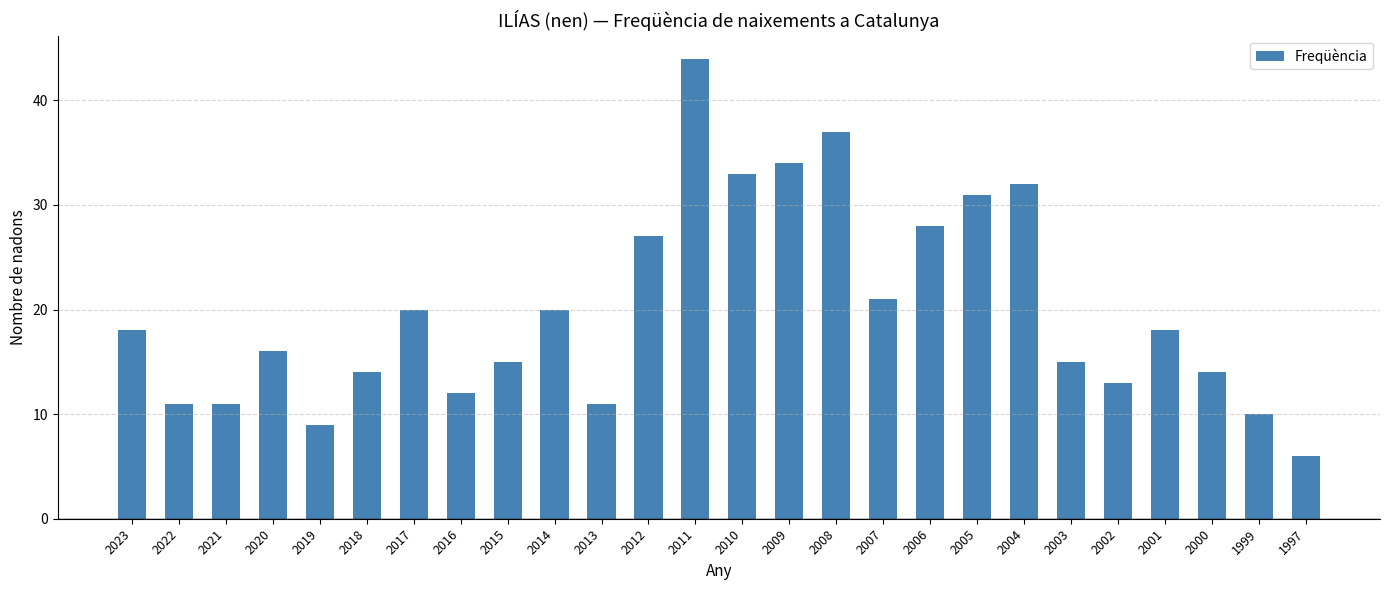

Does the chart contain stacked bars?

No